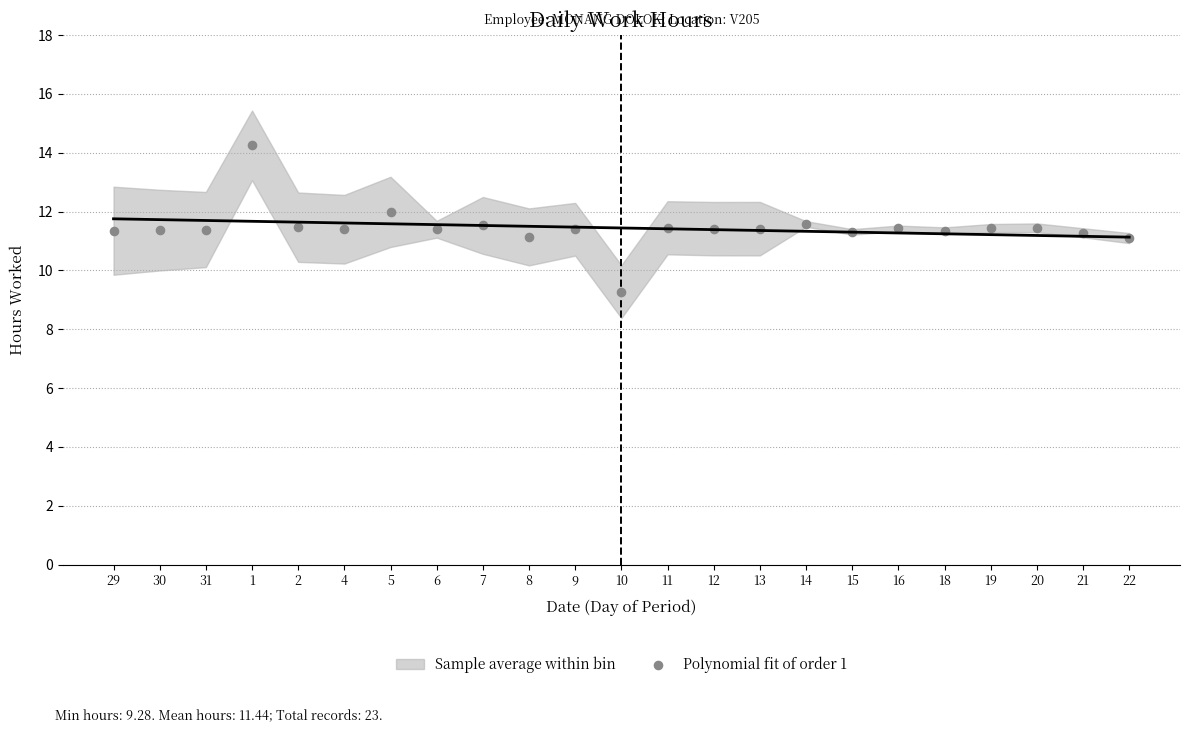

What is the range of Y values (max minus min)?

5.0